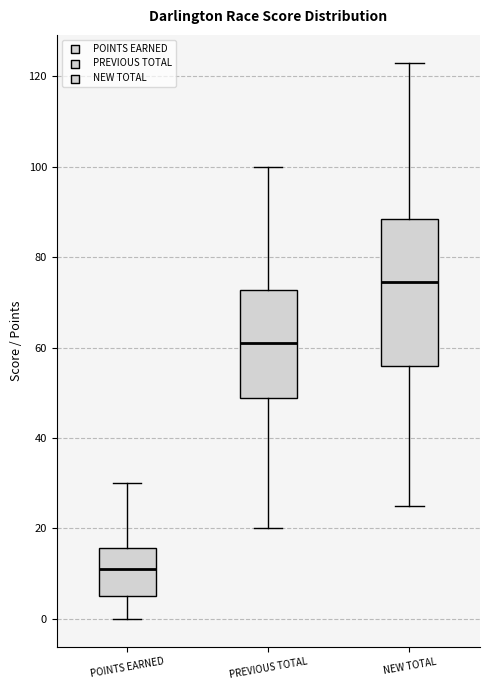

Where is the upper edge of the box for NEW TOTAL on the y-axis? The values are not printed on the chart, so give them approximately, as read against the axis.

88